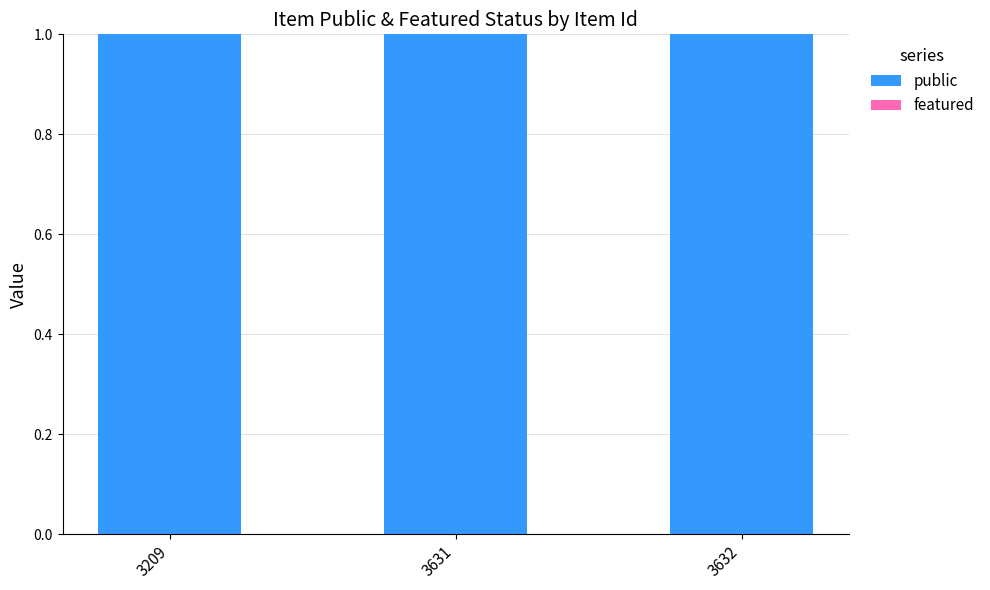

Which series has the widest spread of values?

public